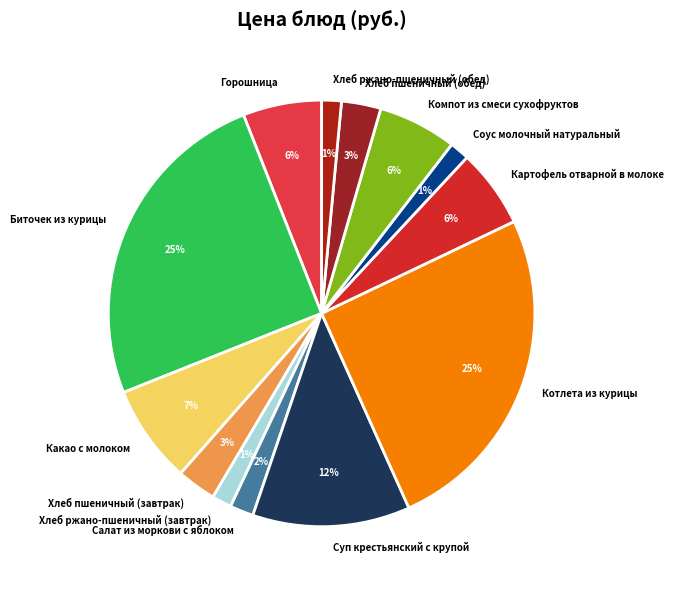

To the nearest percent, what is the difference between the Какао с молоком and Картофель отварной в молоке slice percentages?

1%